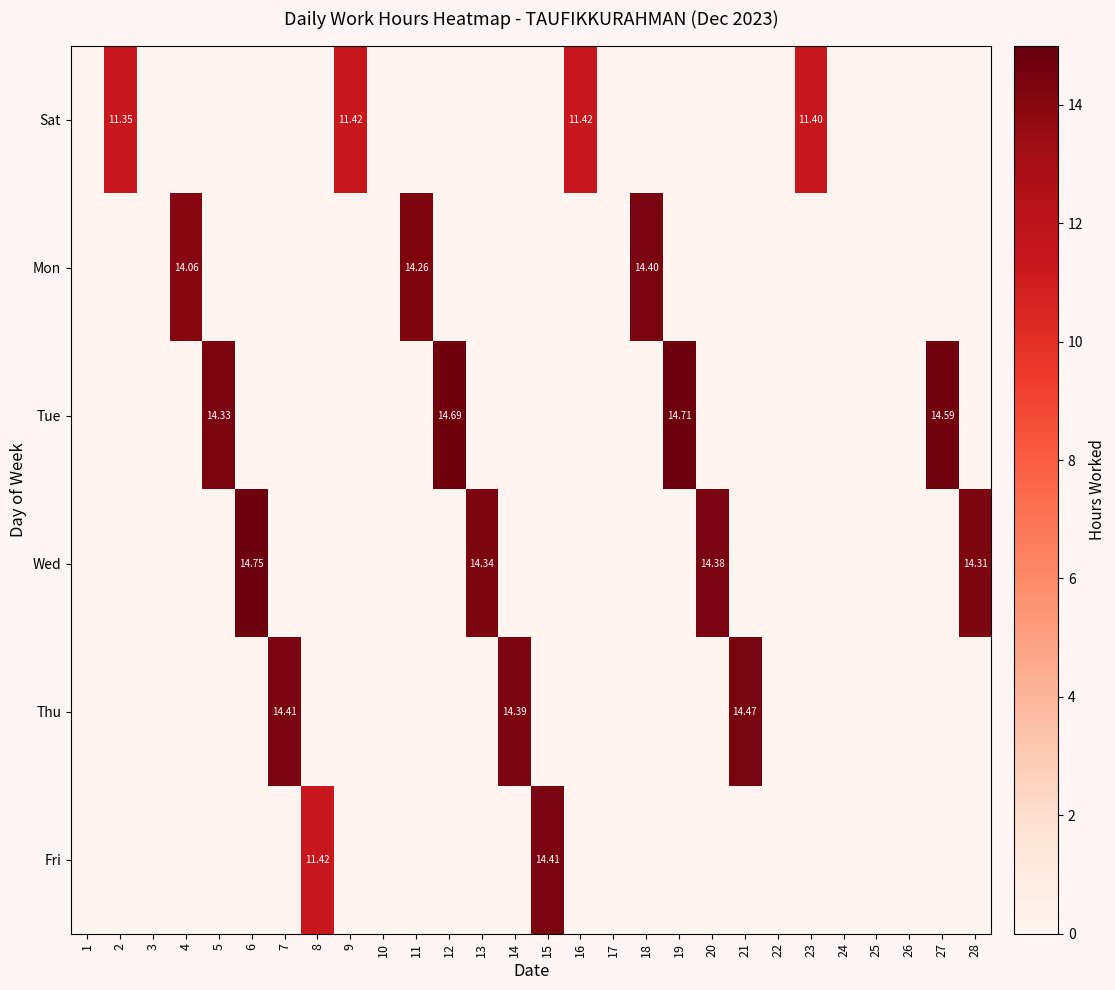

True or false: Fri has a value of -6.5 at 23.

False